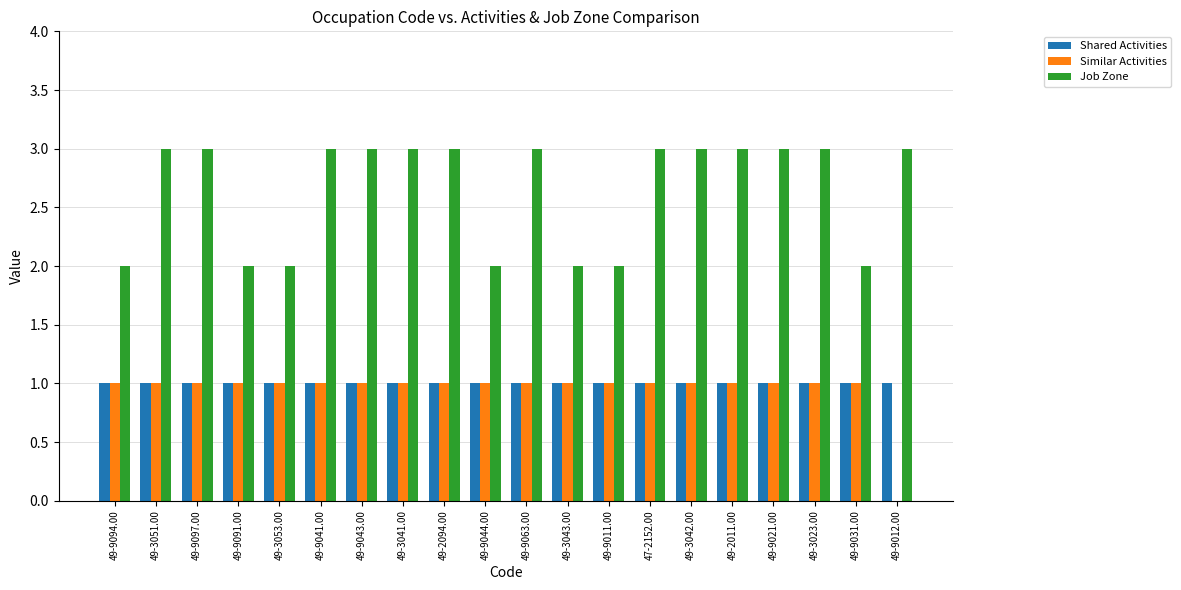

Count the number of categories in the chart.

20